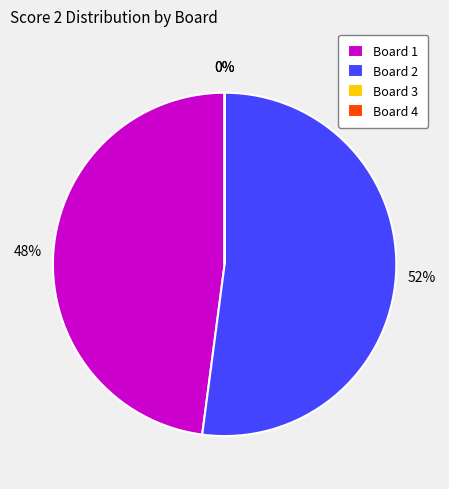

Rank the categories by value from highest to lowest.

Board 2, Board 1, Board 3, Board 4